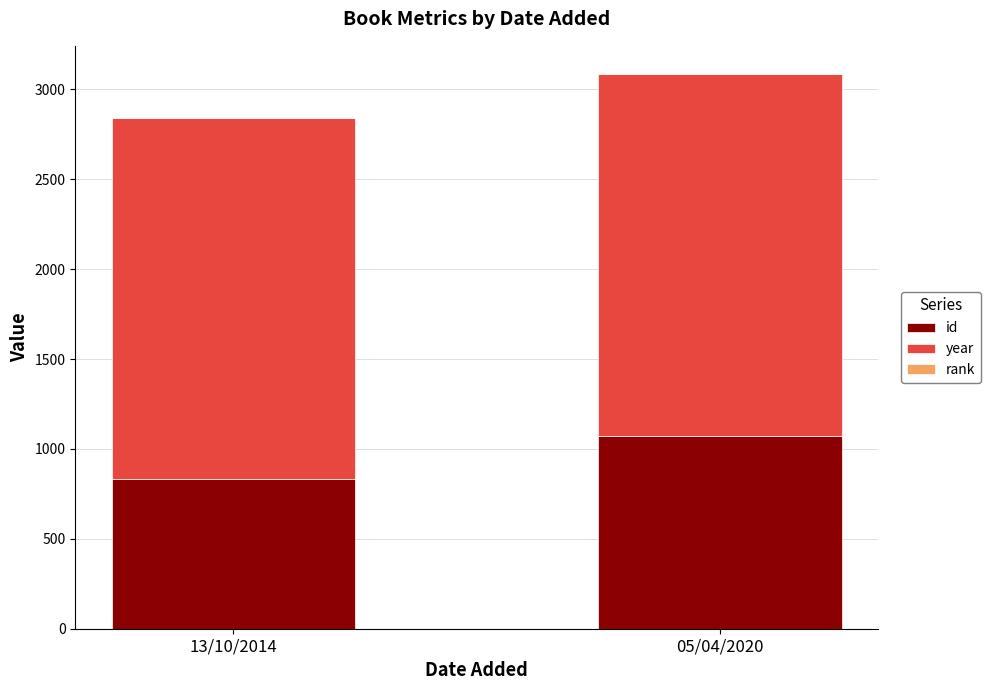

At which label is id closest to 953?

13/10/2014